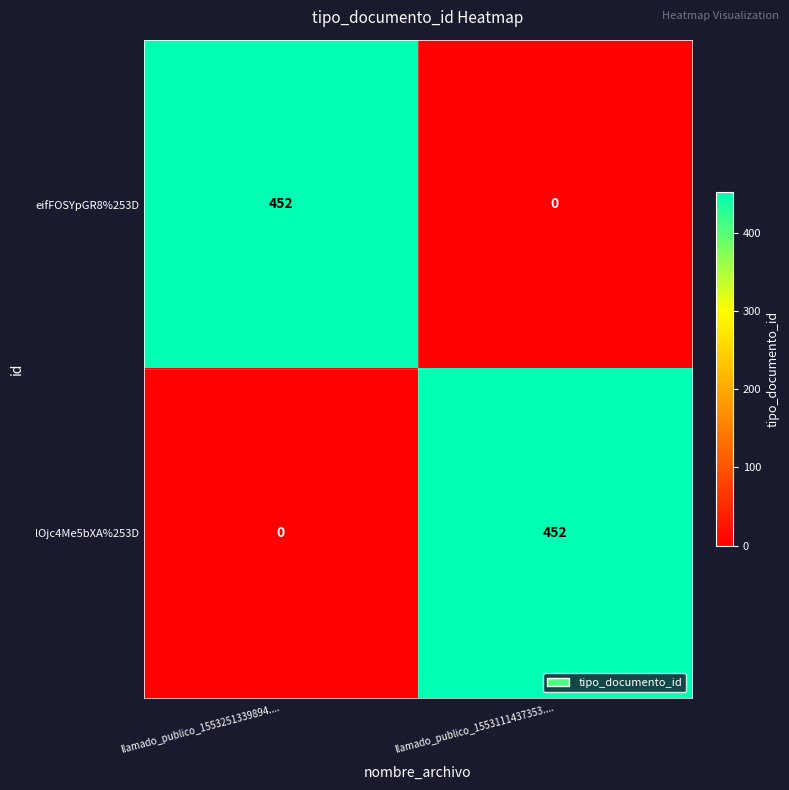

Reading right to left, extract all data points from this chart.

eifFOSYpGR8%253D: llamado_publico_1553111437353....=0	llamado_publico_1553251339894....=452
lOjc4Me5bXA%253D: llamado_publico_1553111437353....=452	llamado_publico_1553251339894....=0